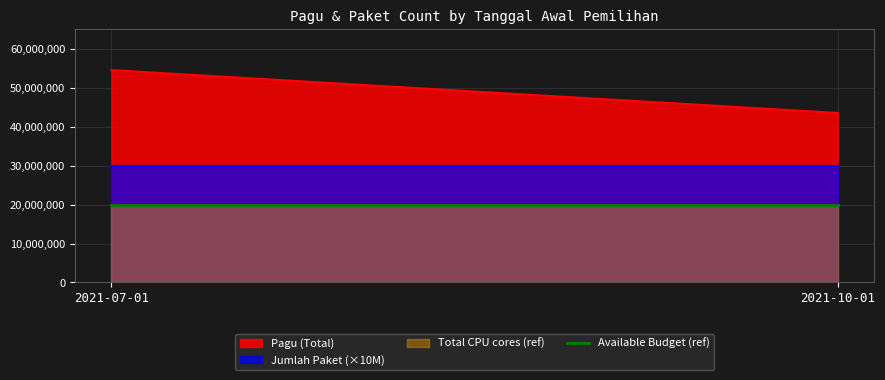

True or false: the data shows 15282163 at 2021-10-01.

False